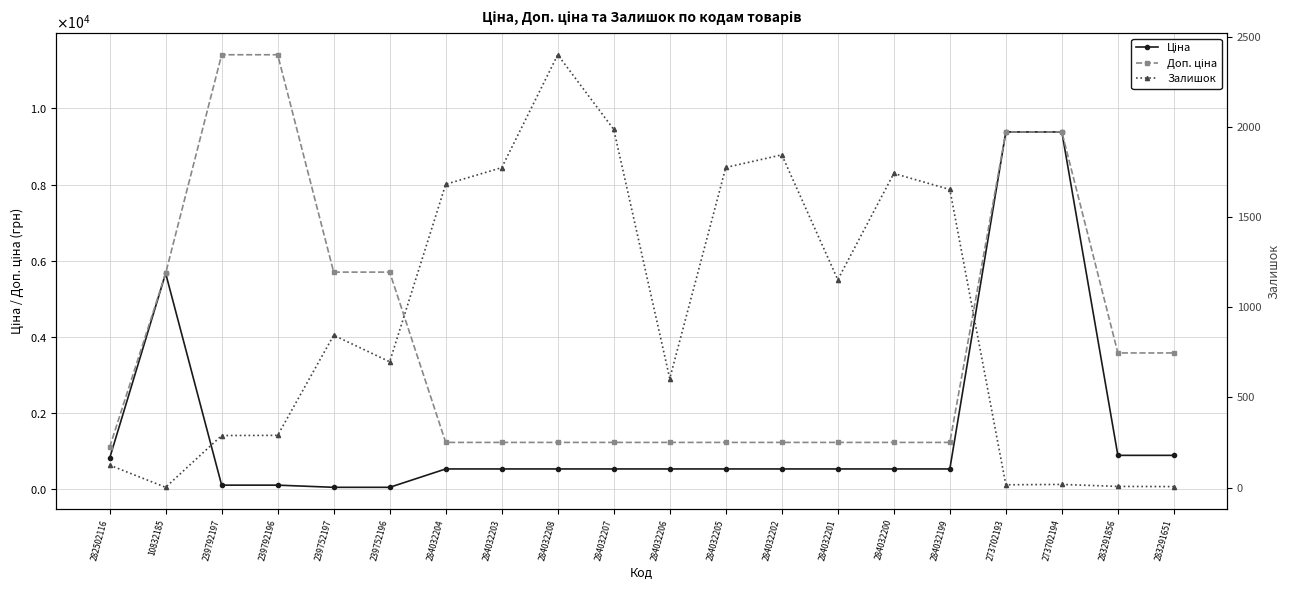

Which series changed the most between 284032204 and 284032201?

Залишок